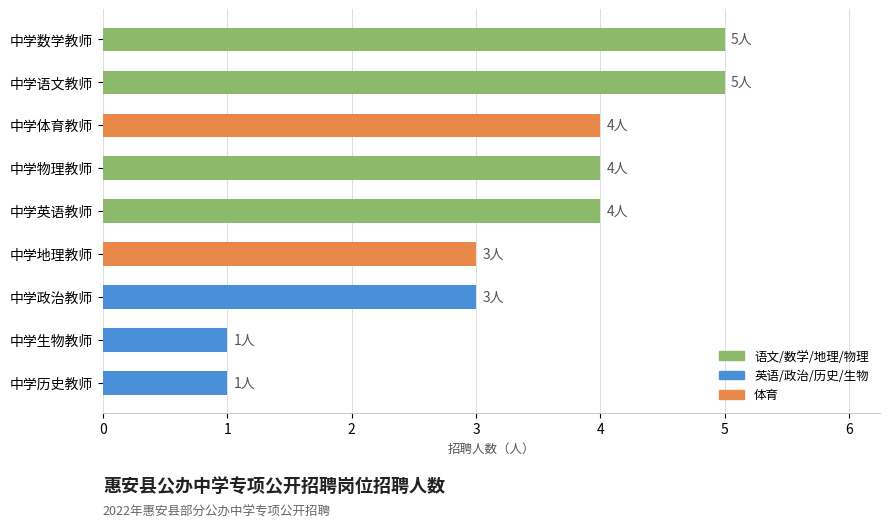

What is the difference between the maximum and second lowest values?

4